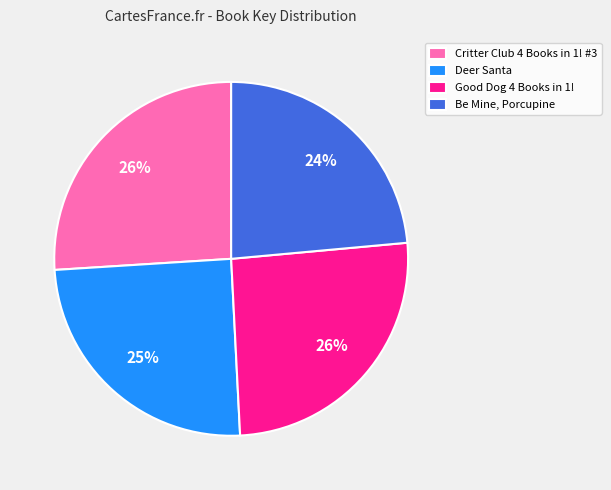

What percentage is the Critter Club 4 Books in 1! #3 slice, to the nearest percent?

26%